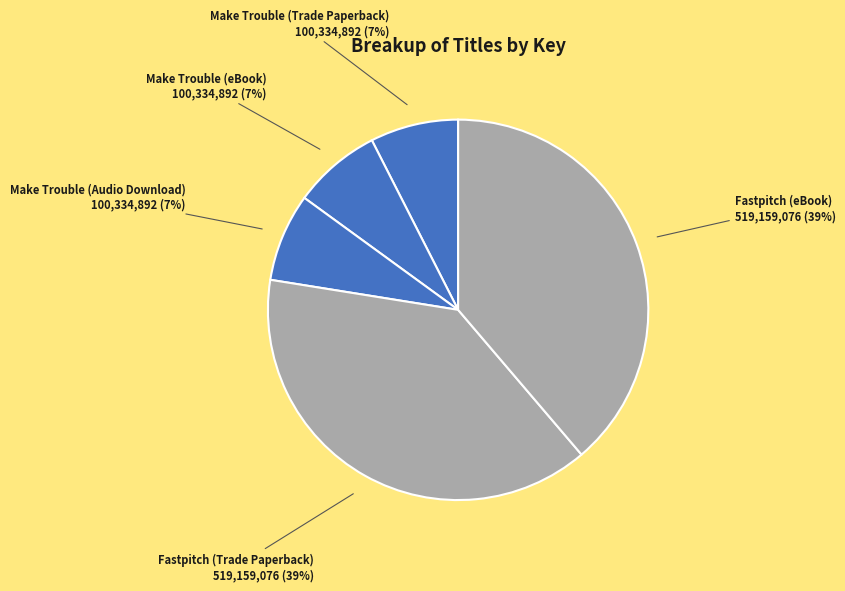

What is the ratio of the value at Make Trouble (Trade Paperback) to the value at Fastpitch (eBook)?

0.2